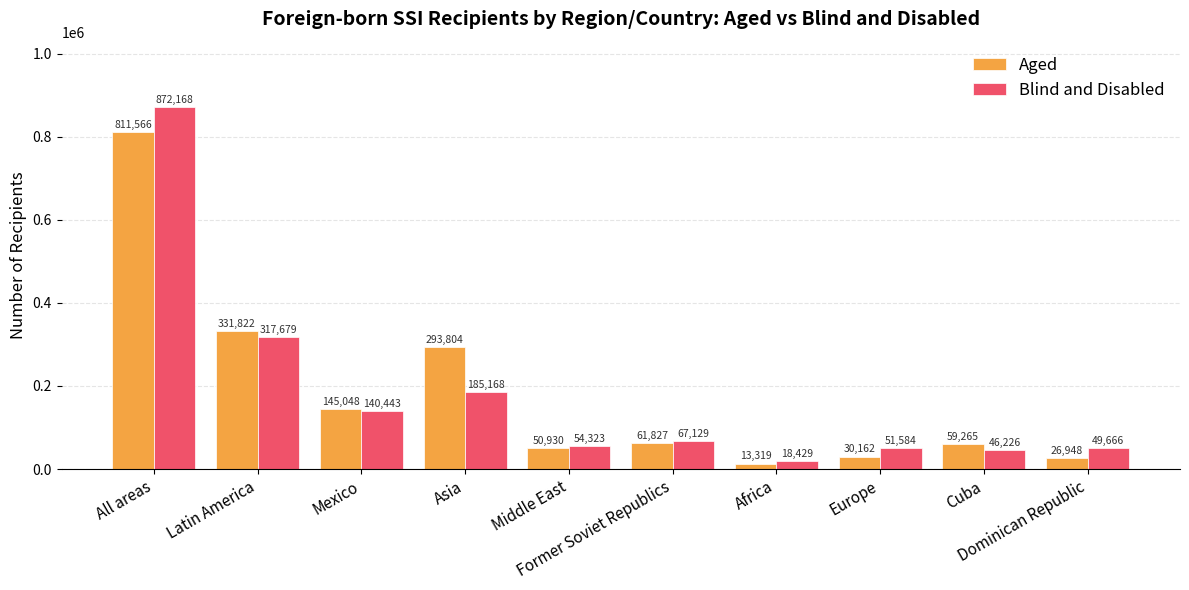

How many groups of bars are there?

10